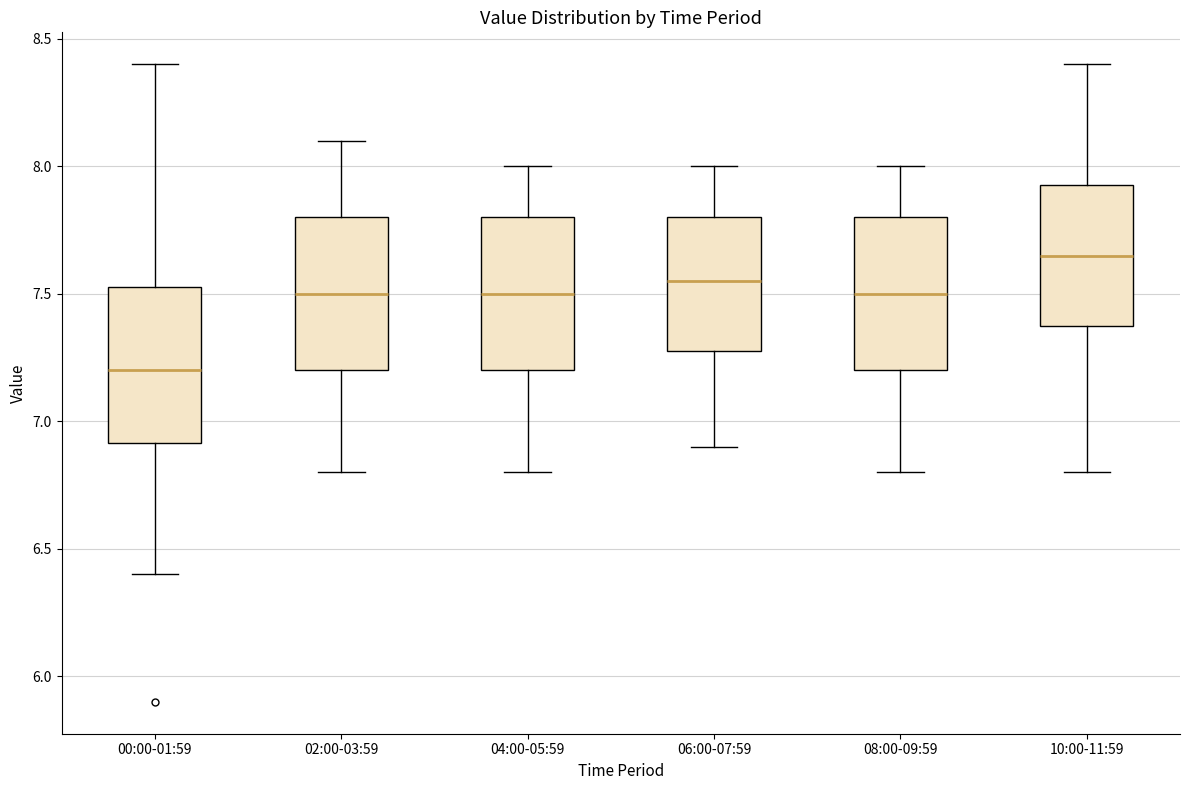

Reading left to right, transcribe this box plot: for each box, give where its median line is, the range the box spans, and where its two whiskers end, as read against the y-axis. The values are not printed on the chart, so give them approximately, as read against the axis.

00:00-01:59: median 7.20, box 6.90 to 7.55, whiskers 6.40 to 8.40
02:00-03:59: median 7.50, box 7.20 to 7.80, whiskers 6.80 to 8.10
04:00-05:59: median 7.50, box 7.20 to 7.80, whiskers 6.80 to 8.00
06:00-07:59: median 7.55, box 7.30 to 7.80, whiskers 6.90 to 8.00
08:00-09:59: median 7.50, box 7.20 to 7.80, whiskers 6.80 to 8.00
10:00-11:59: median 7.65, box 7.40 to 7.95, whiskers 6.80 to 8.40